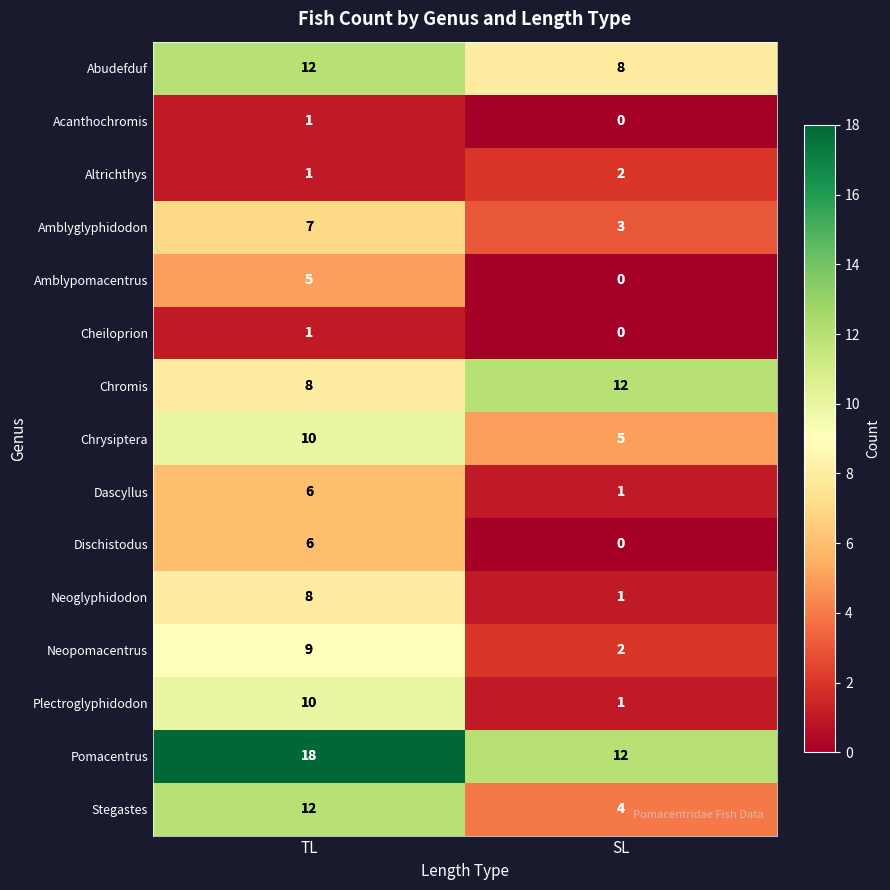

At which label does Amblypomacentrus reach its peak?

TL